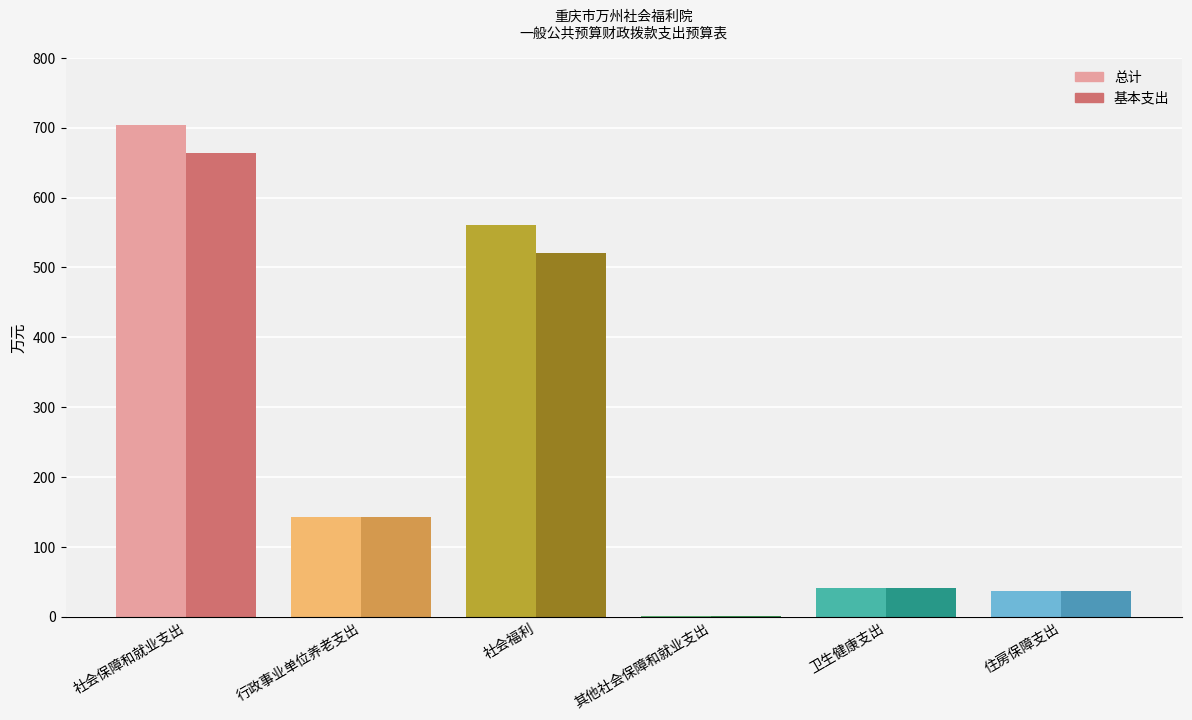

Is the value of 基本支出 at 住房保障支出 greater than the value of 总计 at 社会保障和就业支出?

No